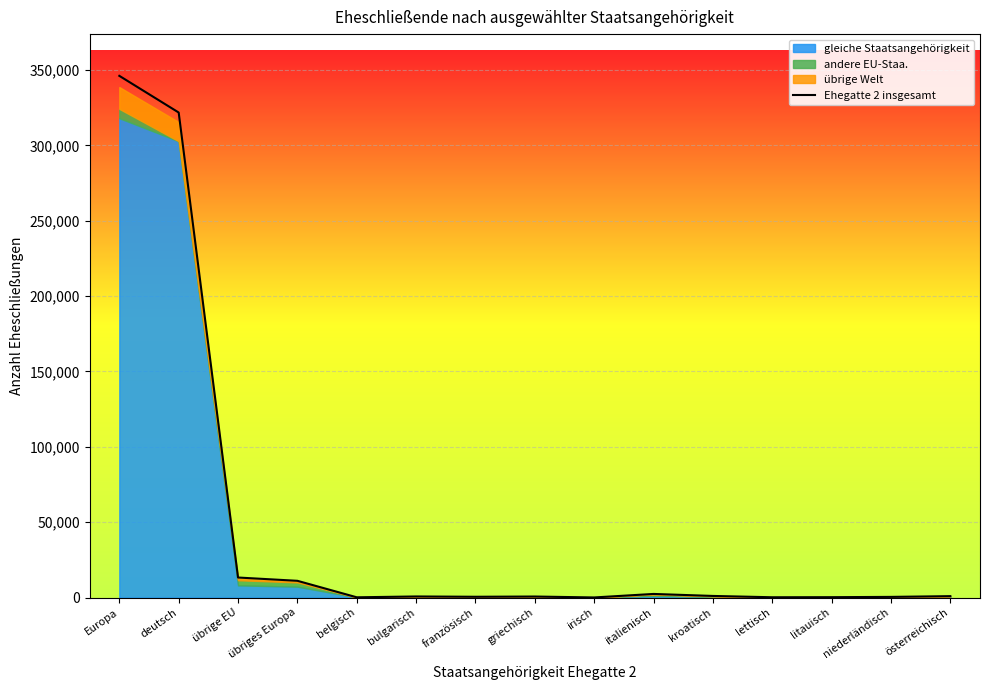

Which label corresponds to the largest value in the chart?

Europa